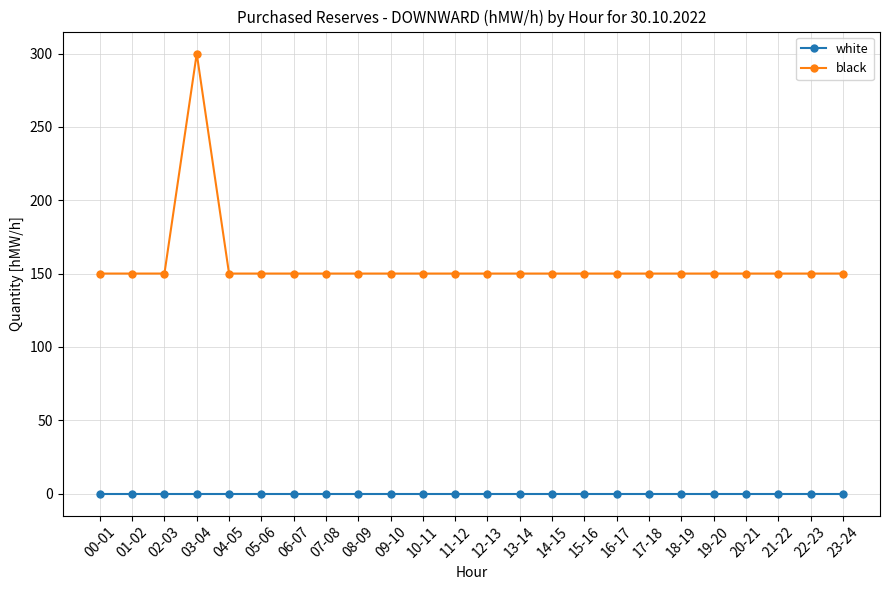

Which category has the highest value across all series?

03-04